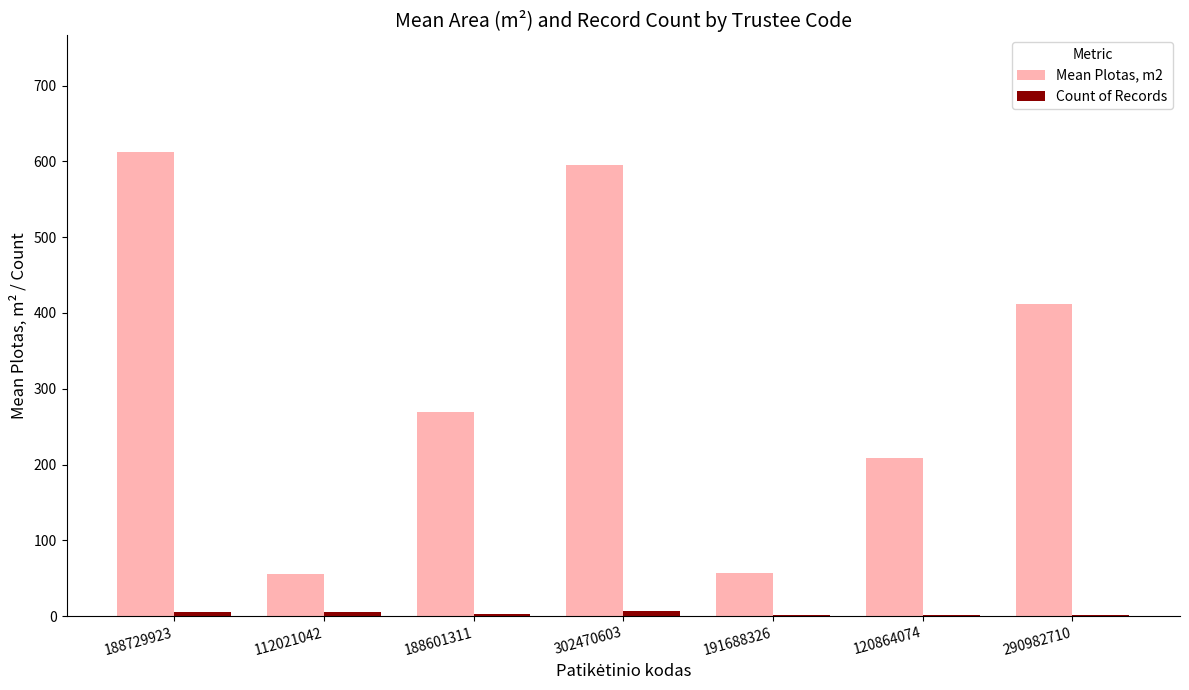

What is the greatest value displayed?

613.0